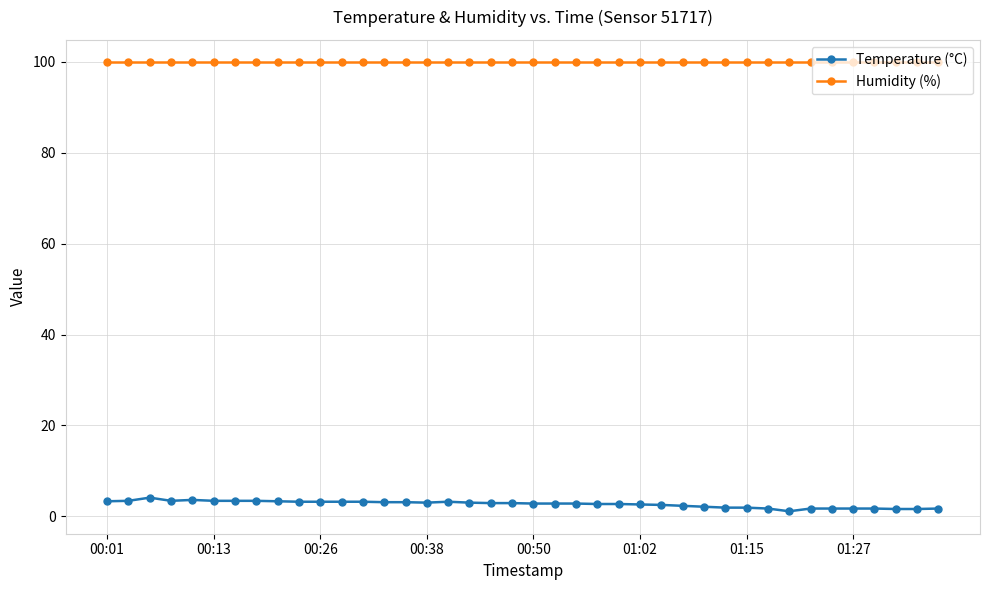

True or false: Humidity (%) and Temperature (°C) cross at least once.

False